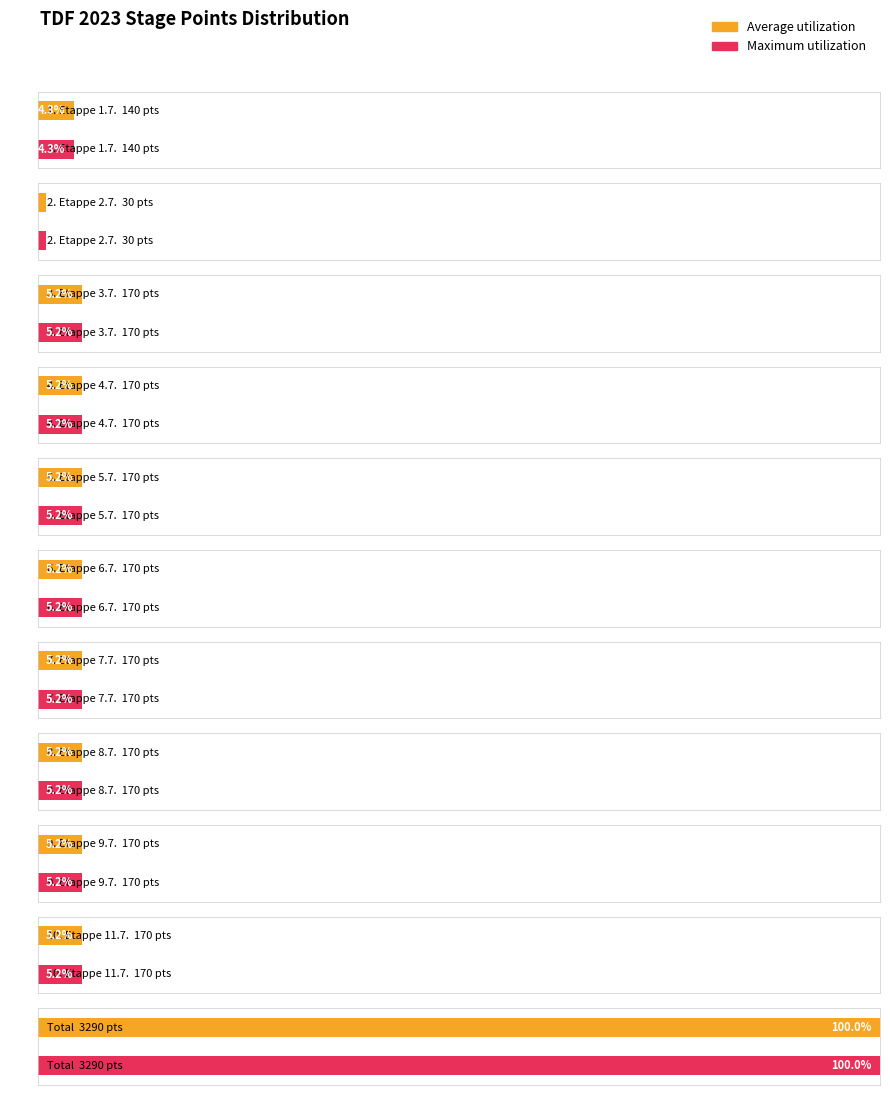

What is the minimum value shown in the chart?

30